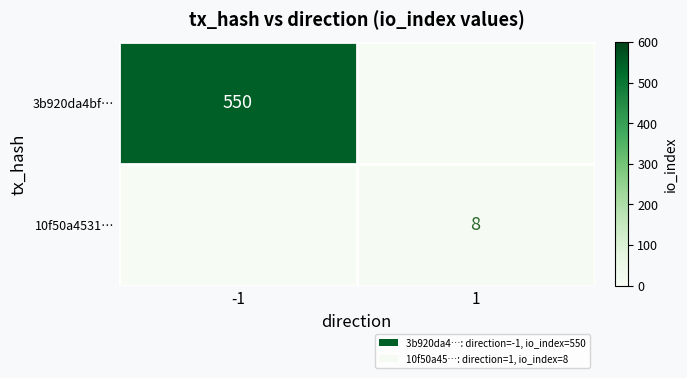

How many series are shown in this chart?

2